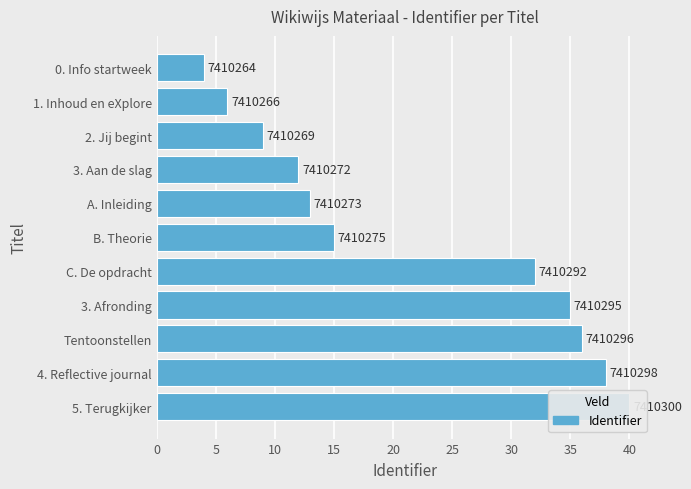

How many data points are above 15?

5